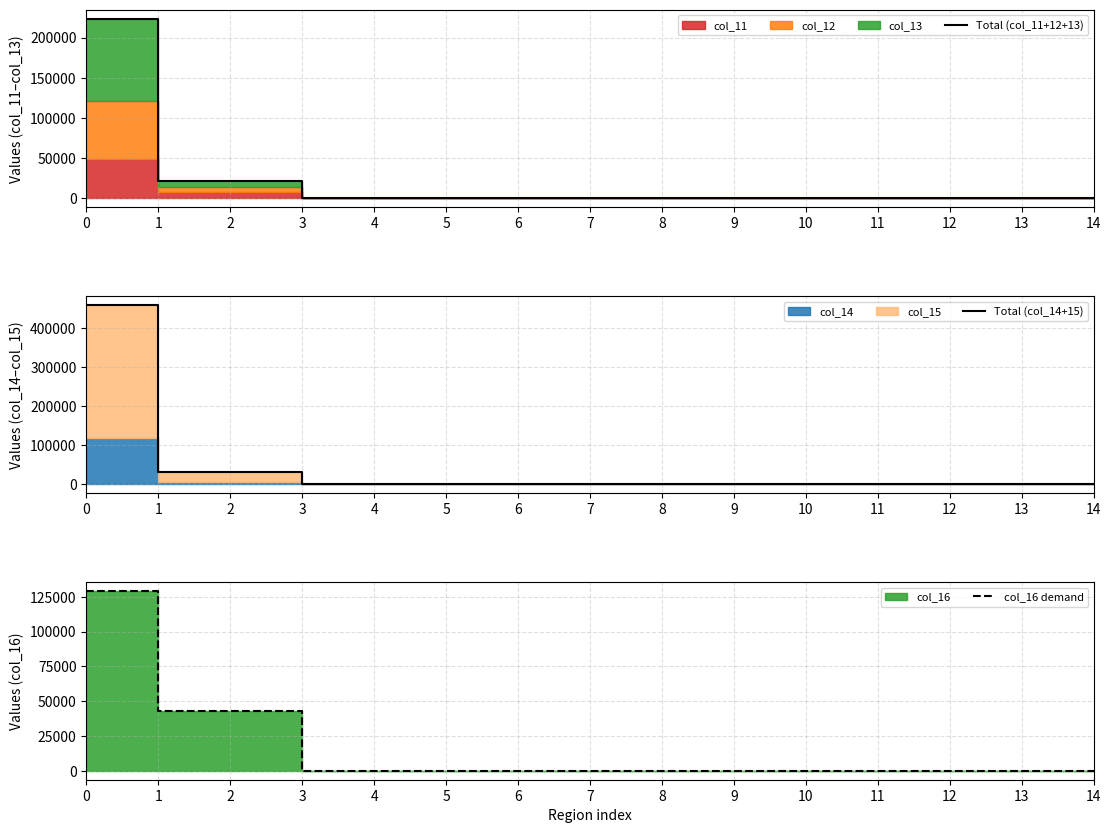

Between 6 and 9, which series saw the biggest shift?

Total (col_11+12+13)